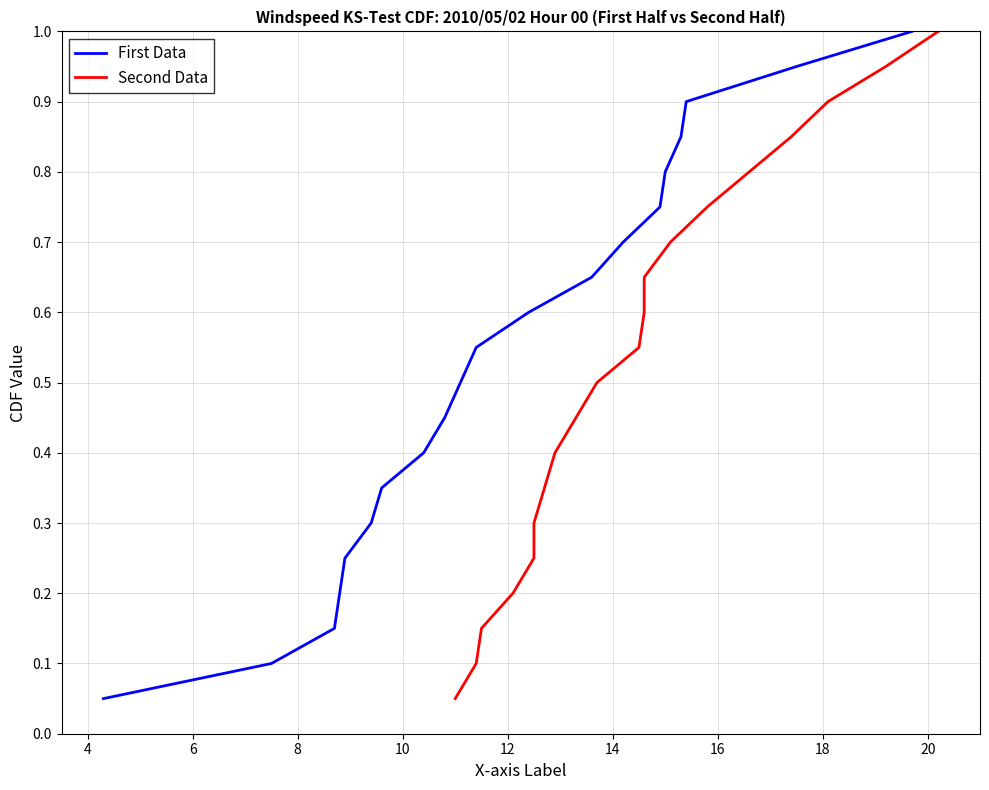

What is the maximum value for First Data?

1.0